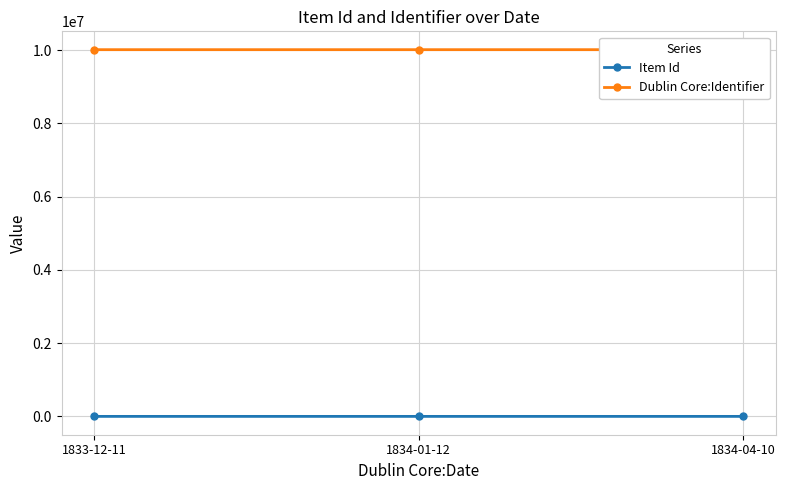

What is the label of the 1st point from the right?

1834-04-10